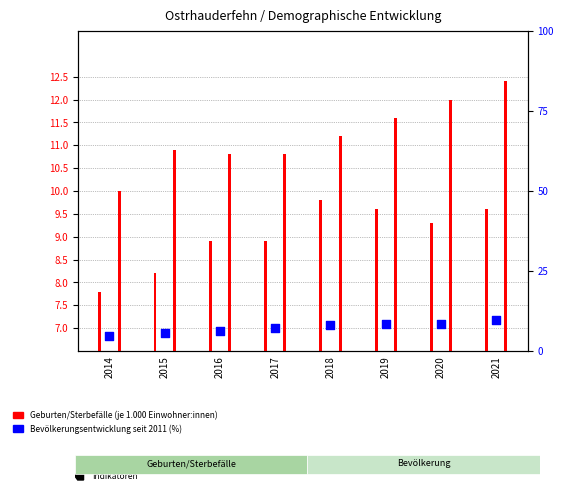

Which series has the largest Y range (max minus min)?

Bevölkerungsentwicklung seit 2011 (%)